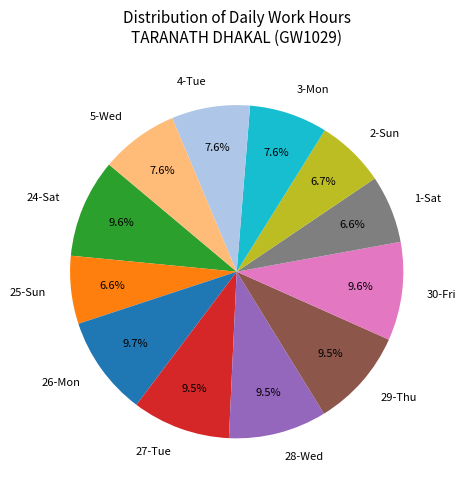

To the nearest percent, what is the difference between the 5-Wed and 28-Wed slice percentages?

2%